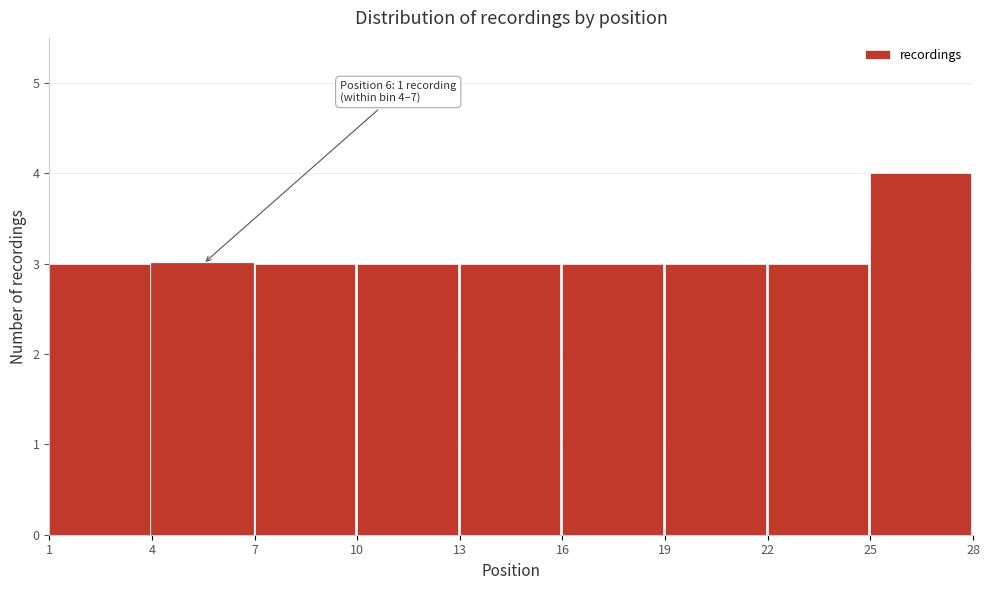

Over which range of the x-axis is the bar tallest?

25 to 28